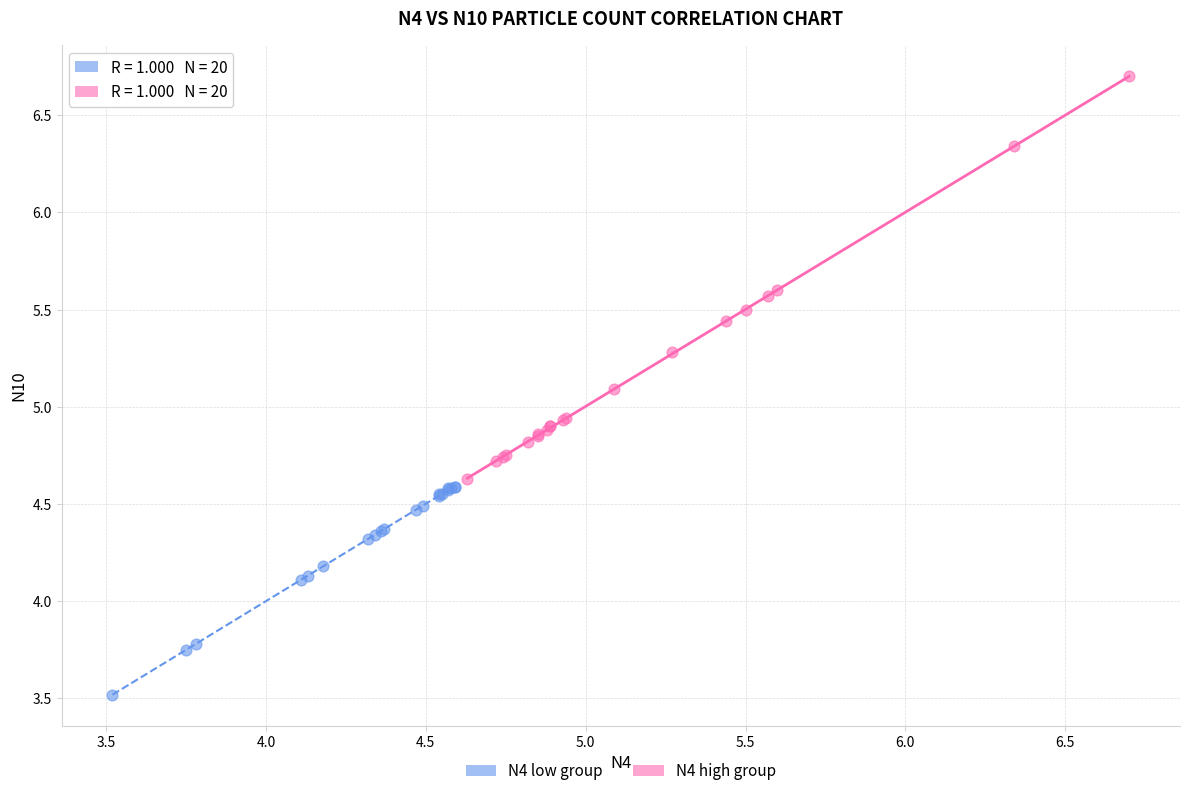

Which series has the largest Y range (max minus min)?

N4 high group